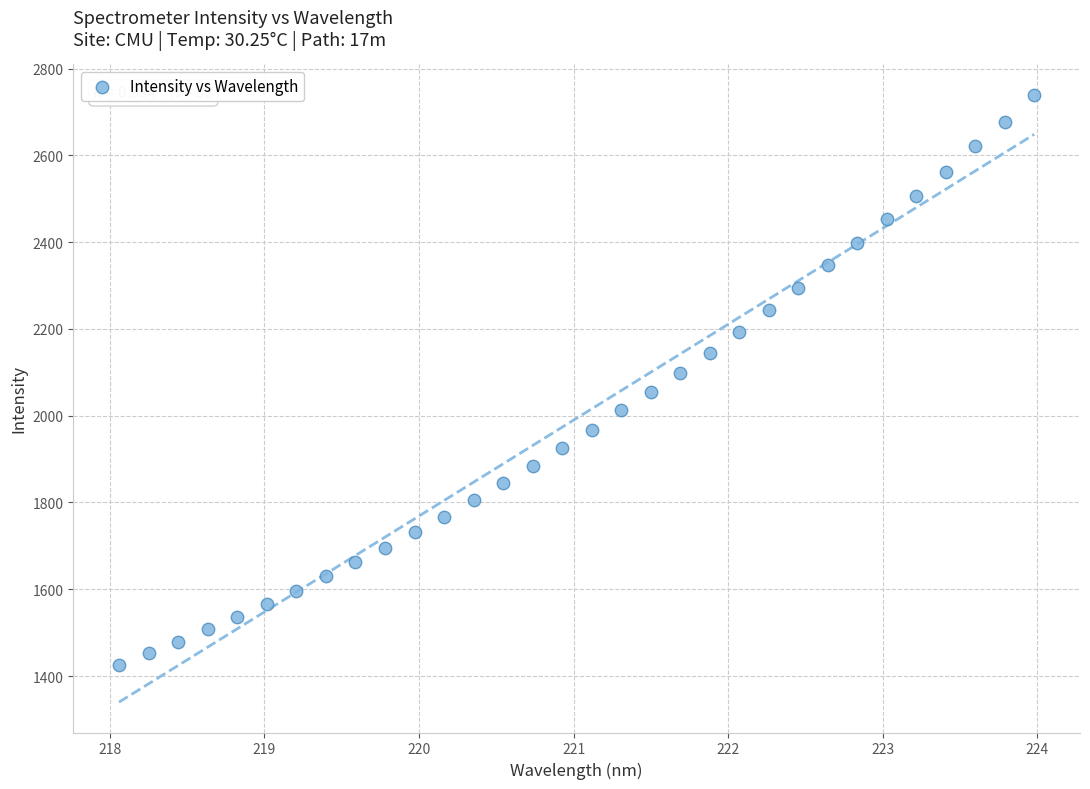

What is the range of Y values (max minus min)?

1312.8